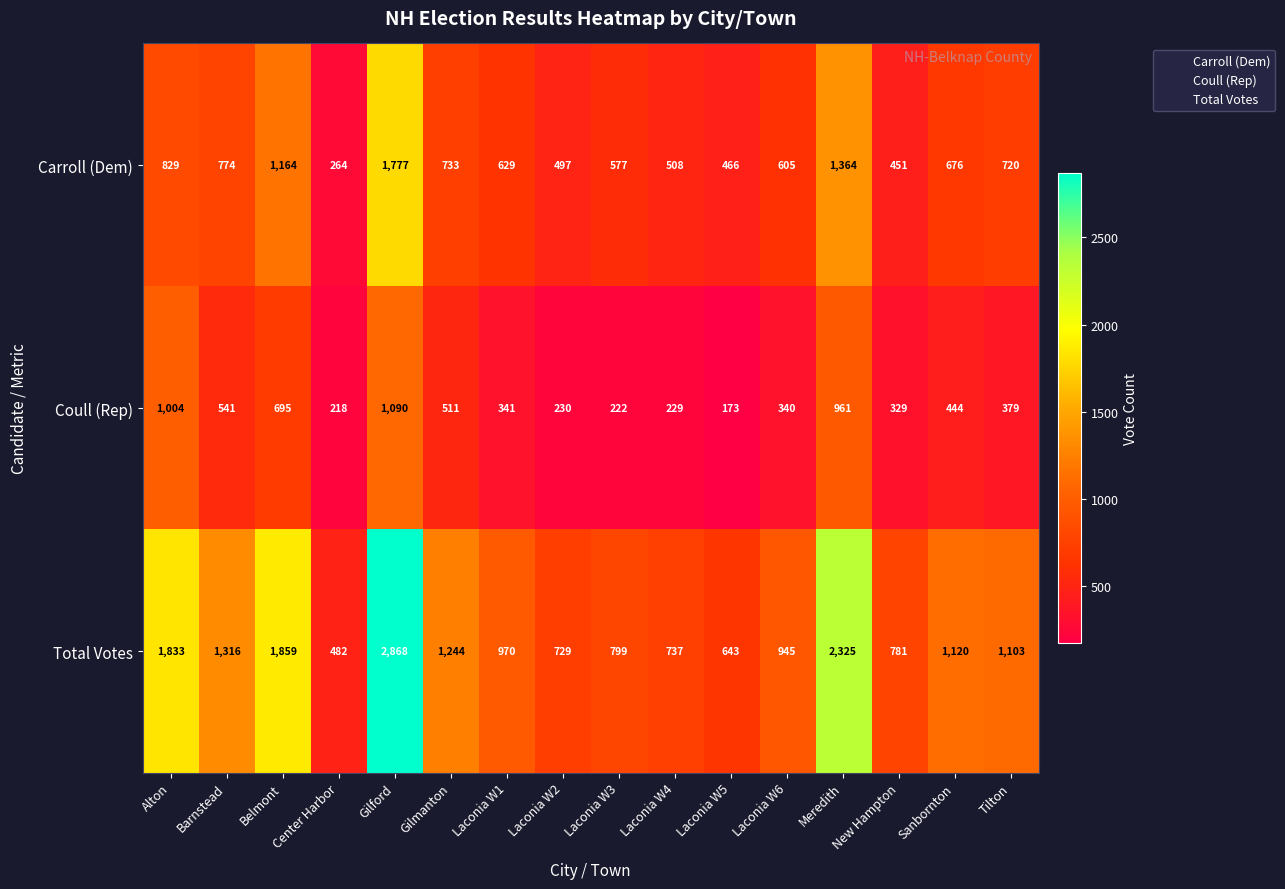

At which category is the sum across all series the highest?

Gilford